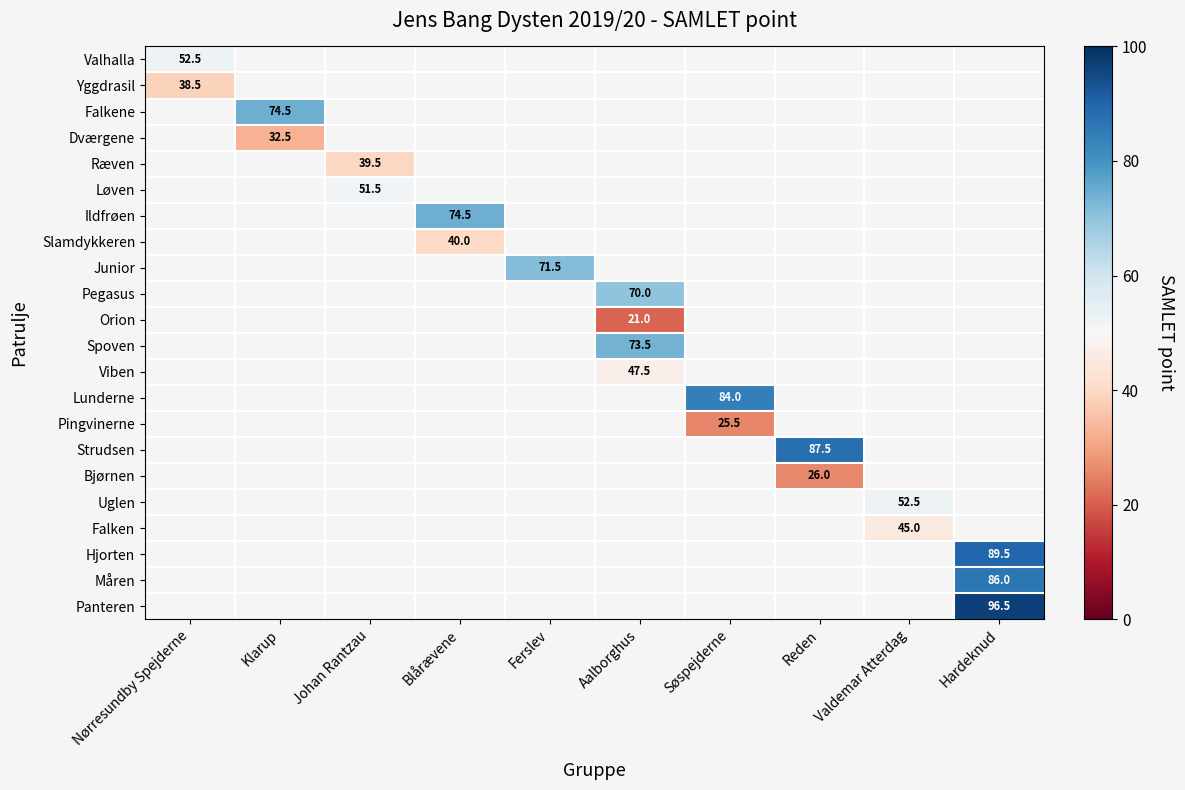

True or false: Pingvinerne has a value of 12.3 at Søspejderne.

False